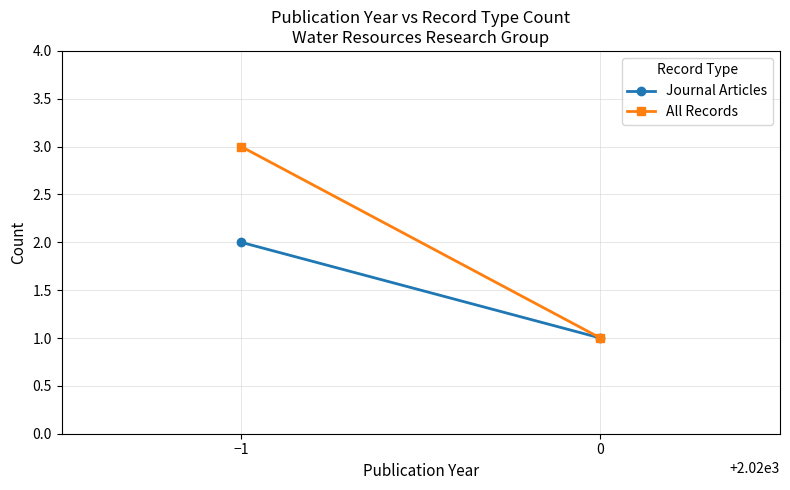

Reading right to left, extract all data points from this chart.

Journal Articles: 1	2
All Records: 1	3